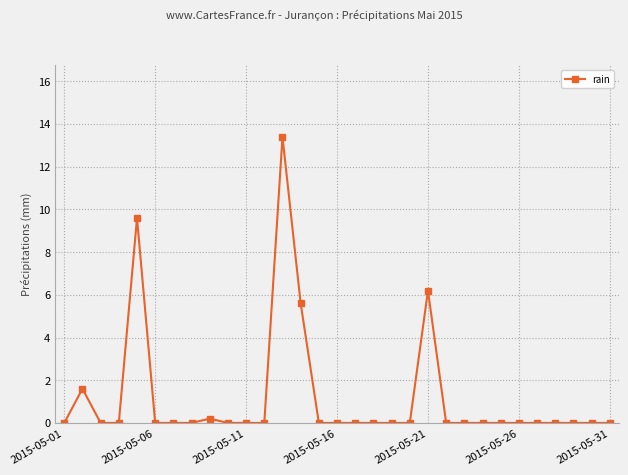

How many categories are shown in the chart?

31